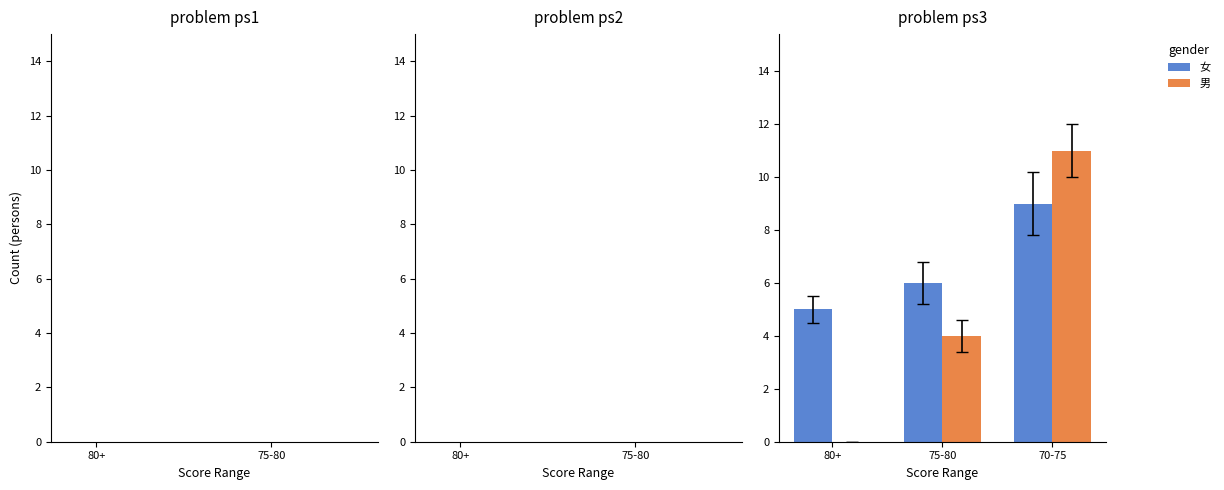

Is it true that 女 equals 5 at 80+?

True